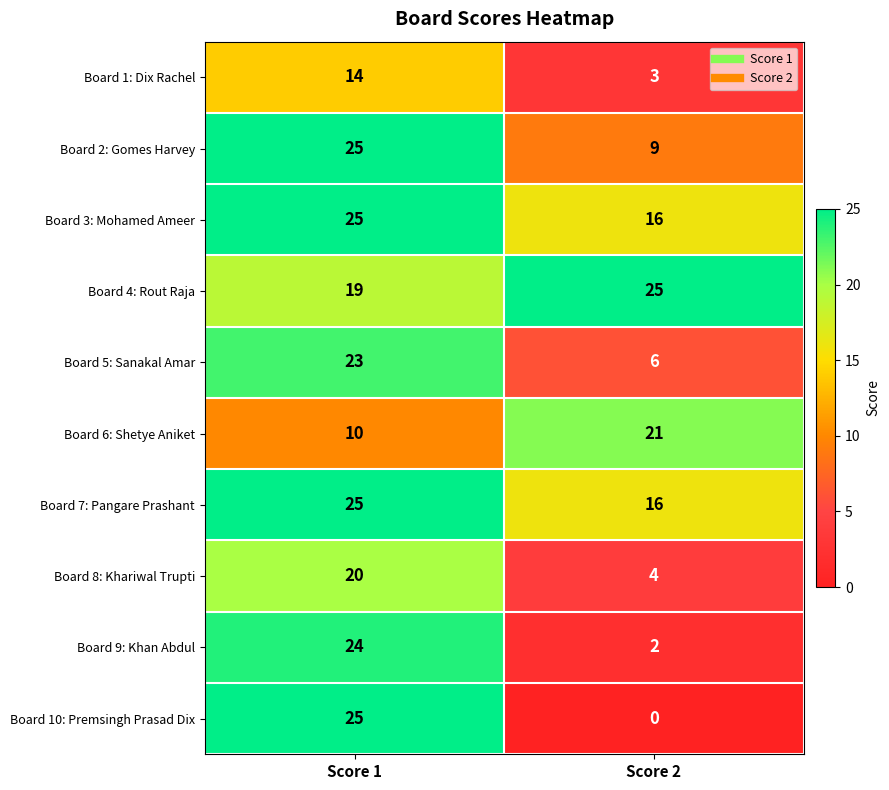

What is the average value of the Board 4: Rout Raja series?

22